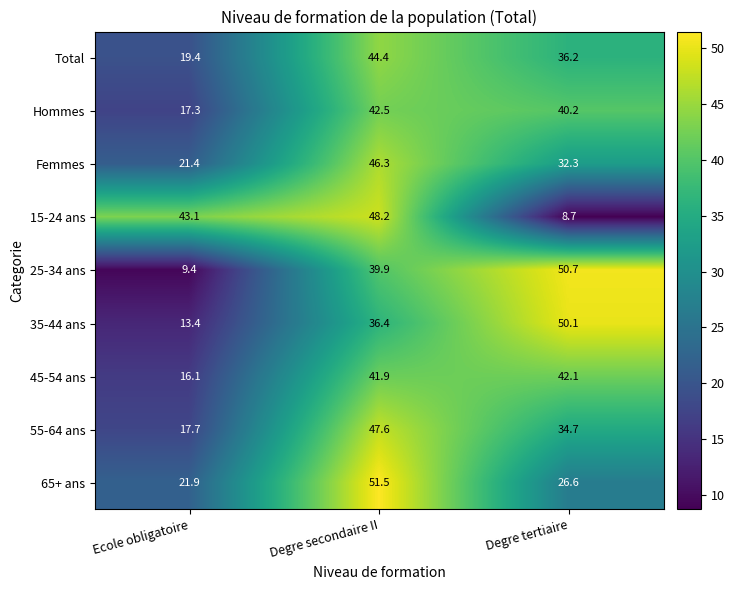

Which category has the lowest value across all series?

Degre tertiaire